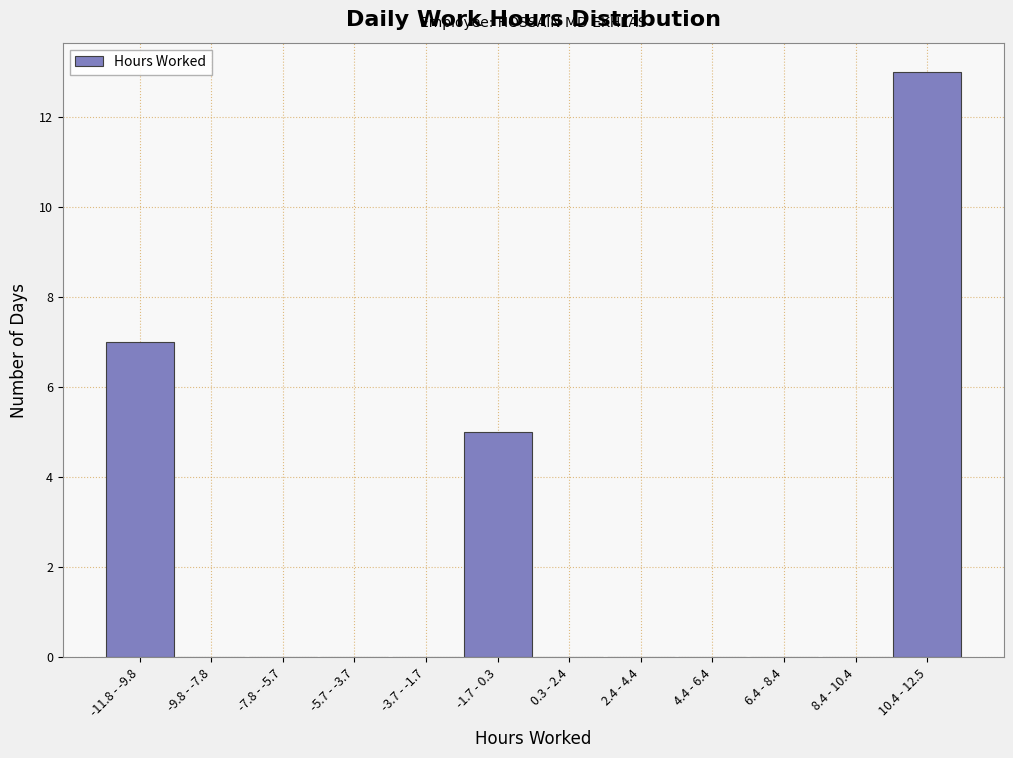

Reading right to left, what are all the values shown in this chart?

10.4 - 12.5=13	8.4 - 10.4=0	6.4 - 8.4=0	4.4 - 6.4=0	2.4 - 4.4=0	0.3 - 2.4=0	-1.7 - 0.3=5	-3.7 - -1.7=0	-5.7 - -3.7=0	-7.8 - -5.7=0	-9.8 - -7.8=0	-11.8 - -9.8=7